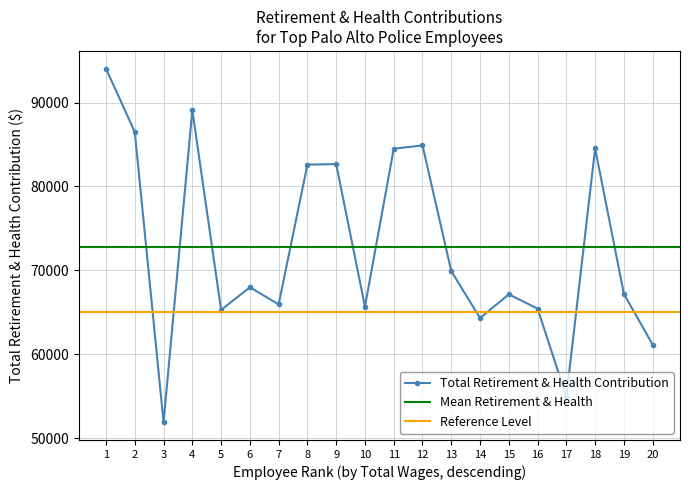

True or false: Total Retirement & Health Contribution has more than 1 interior local peaks.

True